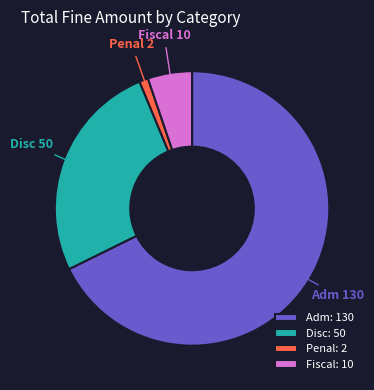

The Penal slice represents 1% of the pie. True or false?

True